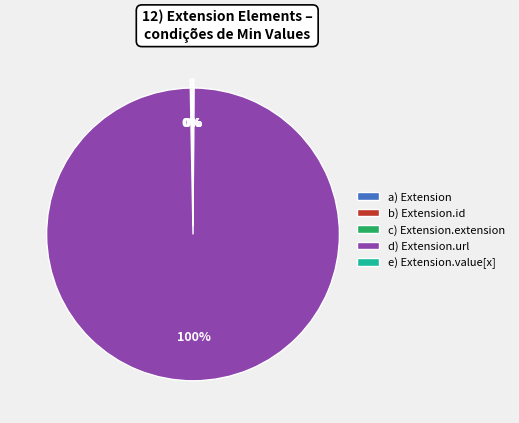

True or false: d) Extension.url accounts for 100% of the total.

True